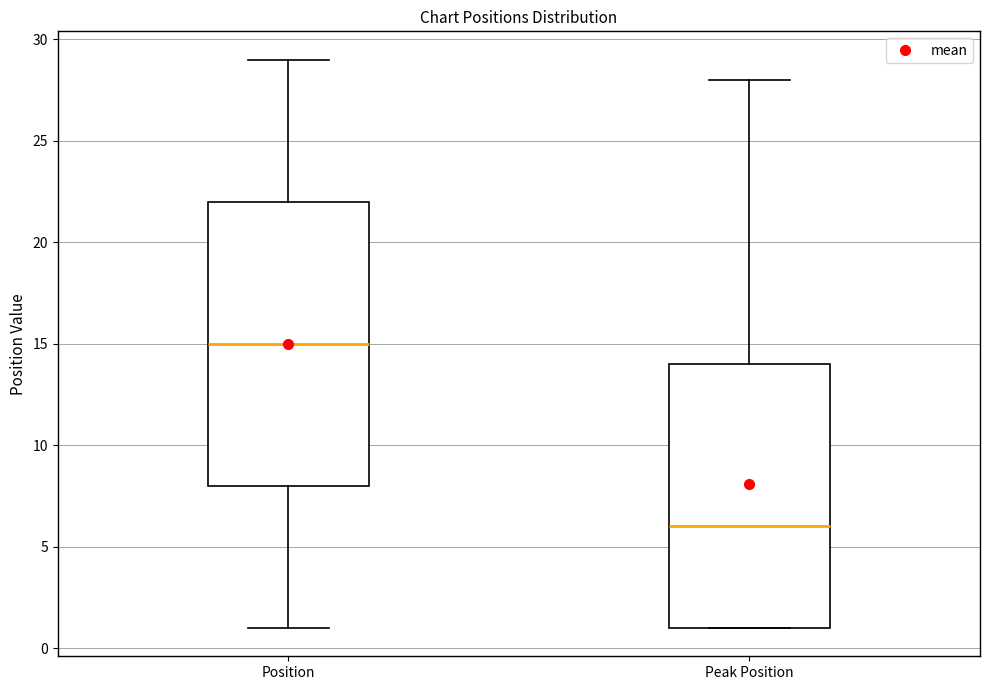

Reading left to right, read every box against the y-axis: the position of its median line, the range the box covers, and the ends of its whiskers. The values are not printed on the chart, so give them approximately, as read against the axis.

Position: median 15, box 8 to 22, whiskers 1 to 29
Peak Position: median 6, box 1 to 14, whiskers 1 to 28